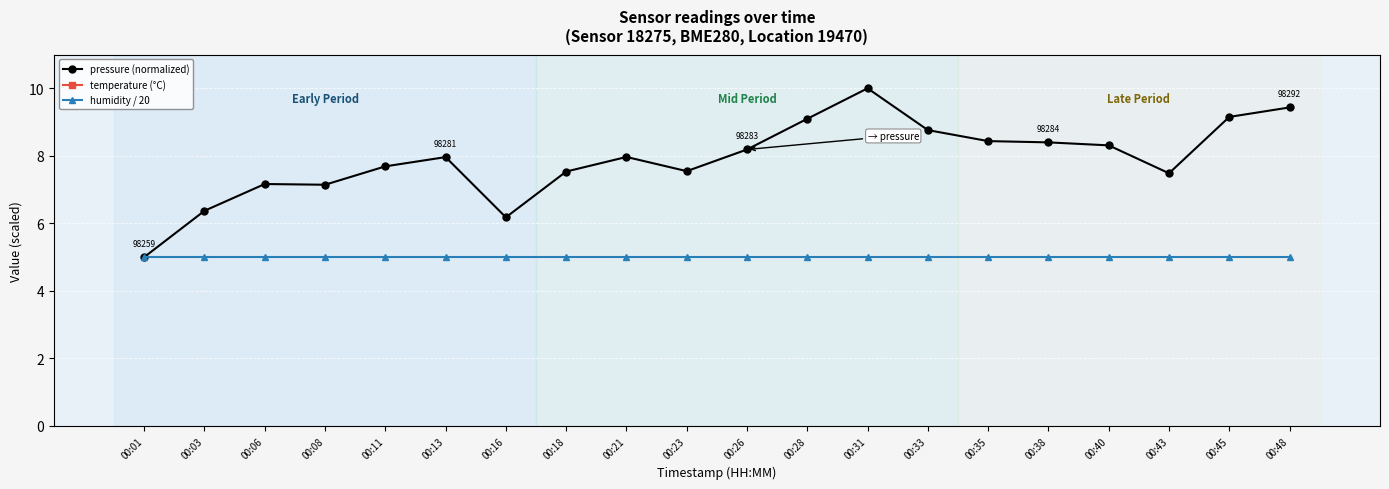

What are all the series names shown in the legend?

pressure (normalized), temperature (°C), humidity / 20